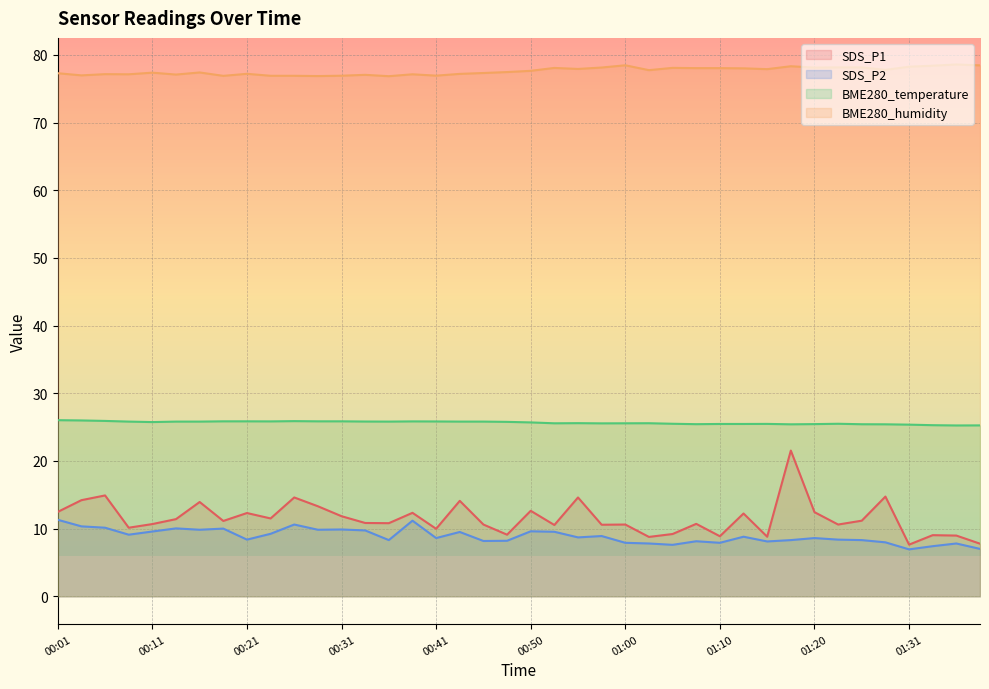

Reading left to right, transcribe all the data shown in this chart.

SDS_P1: 12.5	14.2	14.9	10.1	10.7	11.4	13.9	11.1	12.3	11.5	14.6	13.3	11.8	10.8	10.8	12.3	10.0	14.1	10.6	9.1	12.6	10.5	14.6	10.6	10.6	8.8	9.2	10.7	8.9	12.2	8.8	21.5	12.4	10.6	11.2	14.7	7.6	9.0	9.0	7.8
SDS_P2: 11.3	10.3	10.1	9.1	9.6	10.0	9.8	10.0	8.4	9.2	10.6	9.8	9.9	9.7	8.3	11.2	8.6	9.5	8.2	8.2	9.6	9.5	8.7	8.9	7.9	7.8	7.6	8.1	7.9	8.8	8.1	8.3	8.6	8.4	8.3	8.0	6.9	7.4	7.8	7.0
BME280_temperature: 26.0	26.0	25.9	25.8	25.7	25.8	25.8	25.9	25.9	25.8	25.9	25.9	25.9	25.8	25.8	25.8	25.8	25.8	25.8	25.8	25.7	25.6	25.6	25.6	25.6	25.6	25.5	25.4	25.5	25.5	25.5	25.4	25.4	25.5	25.4	25.4	25.4	25.3	25.2	25.2
BME280_humidity: 77.3	77.0	77.2	77.1	77.4	77.1	77.4	76.9	77.2	76.9	76.9	76.9	76.9	77.0	76.8	77.1	76.9	77.2	77.3	77.5	77.6	78.1	77.9	78.1	78.5	77.7	78.1	78.0	78.0	78.0	77.9	78.3	78.1	78.2	78.2	77.8	78.2	78.4	78.6	78.5